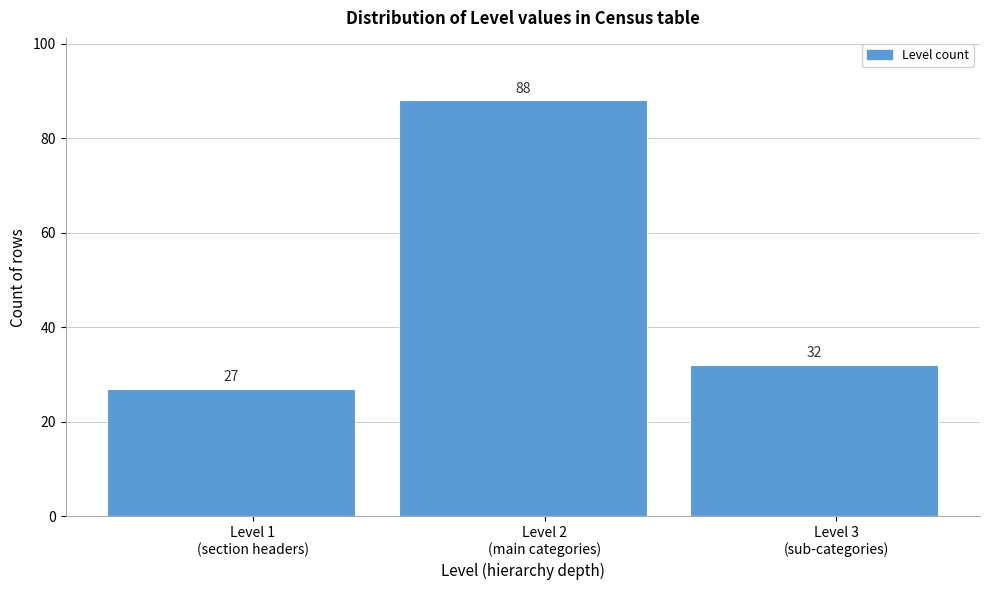

Reading right to left, what are all the values shown in this chart?

32	88	27